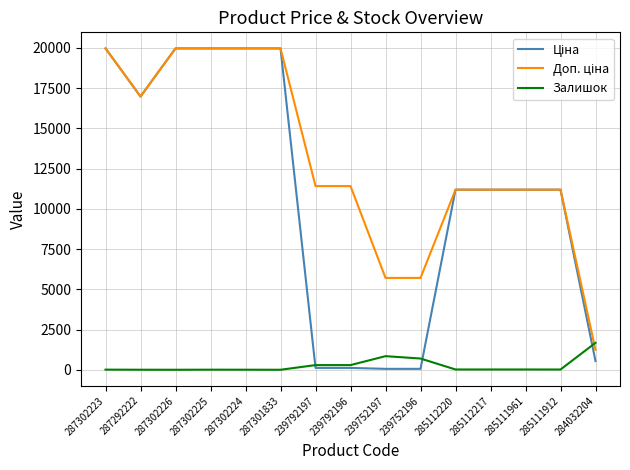

What is the spread (max minus min) of values at 287302226?

19964.2